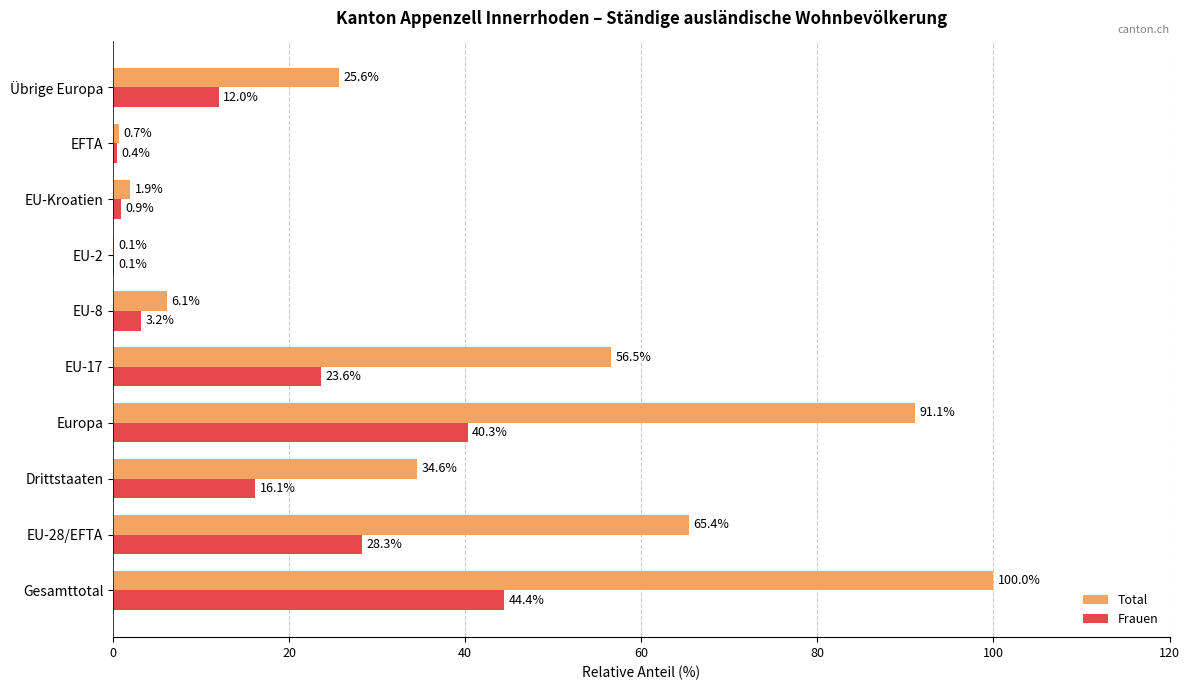

True or false: Frauen has a value of 9.5 at Drittstaaten.

False